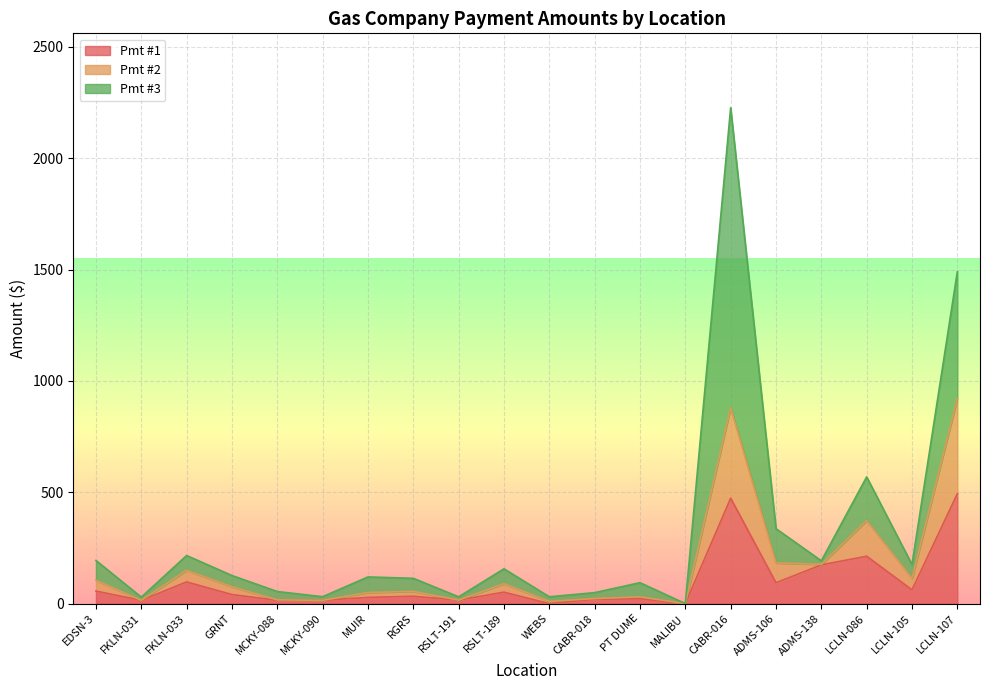

What is the highest value of the Pmt #1 series?

493.6